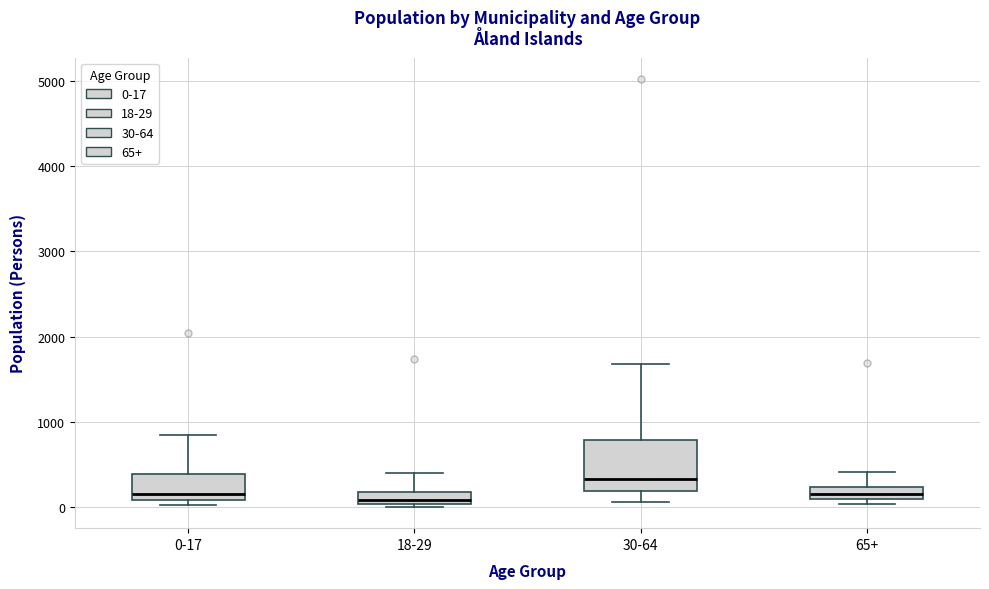

Where is the lower edge of the box for 65+ on the y-axis? The values are not printed on the chart, so give them approximately, as read against the axis.

100